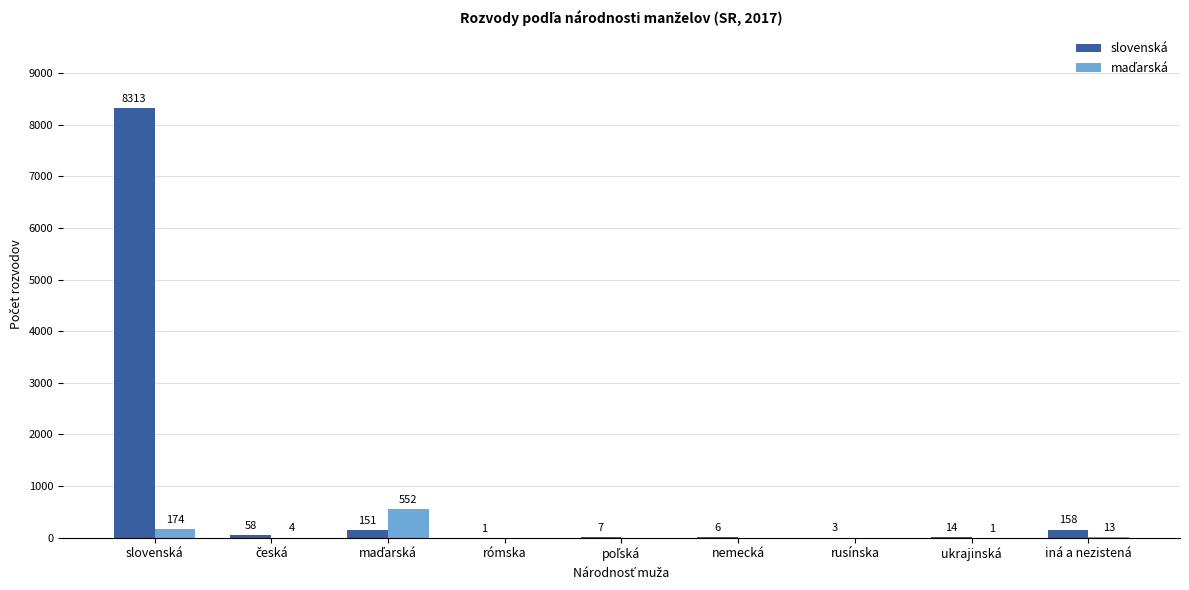

What is the sum of all slovenská values?

8711